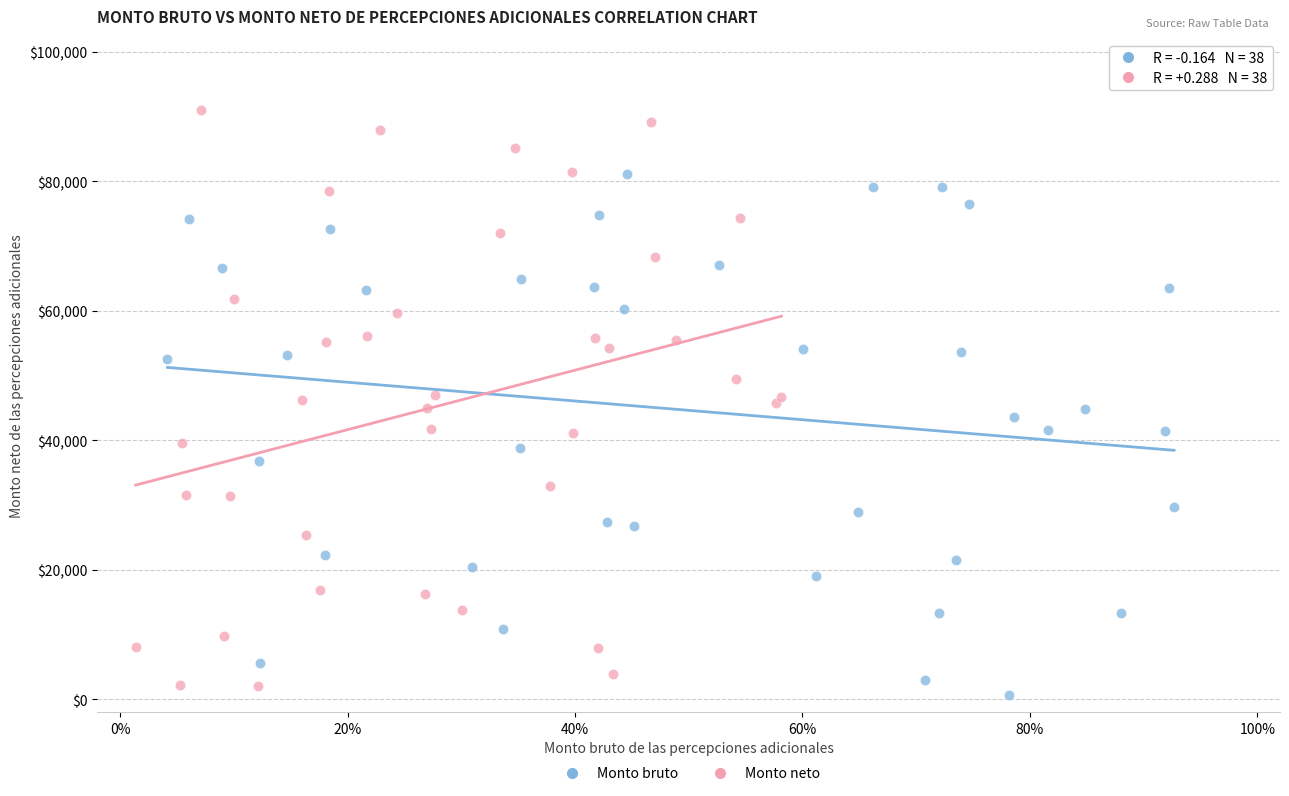

Which series reaches the maximum Y coordinate?

Monto neto